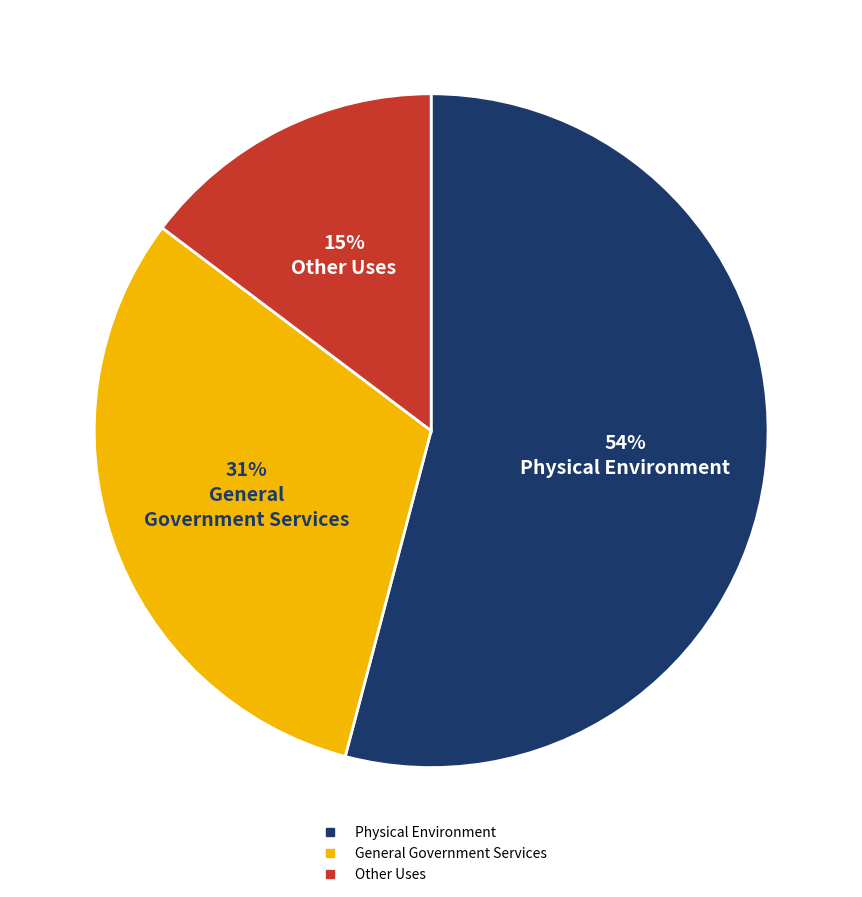

To the nearest percent, what is the difference between the largest and smallest slice percentages?

39%